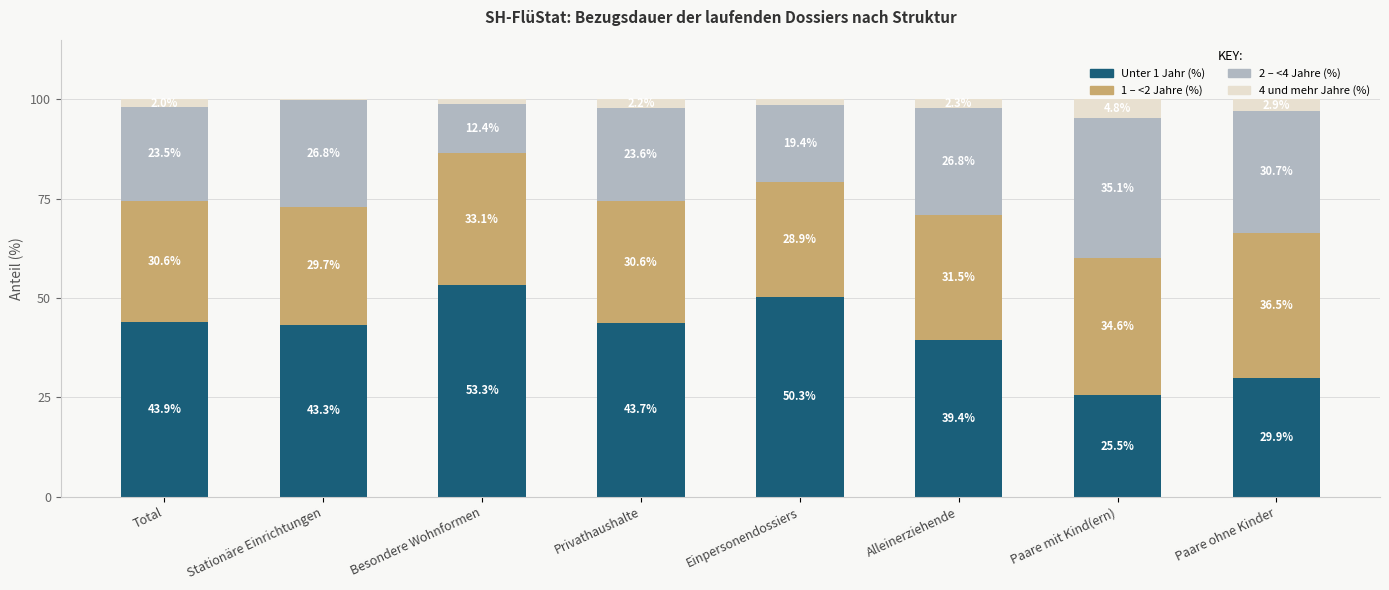

The Unter 1 Jahr (%) series shows 70.7 at Privathaushalte. True or false?

False